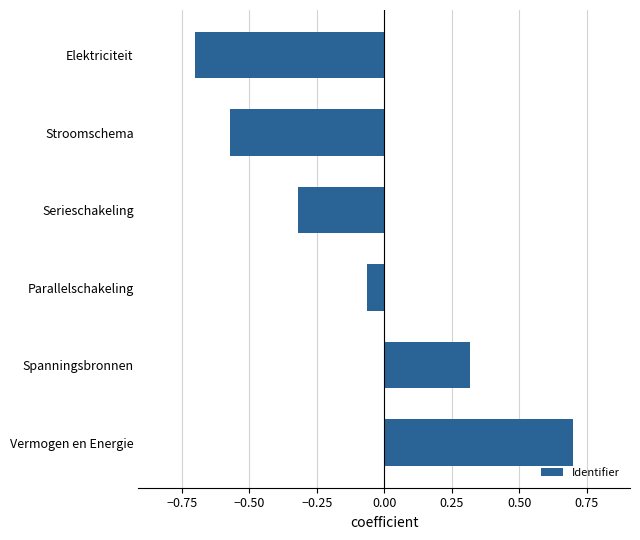

What is the difference between the second highest and second lowest values?

0.9